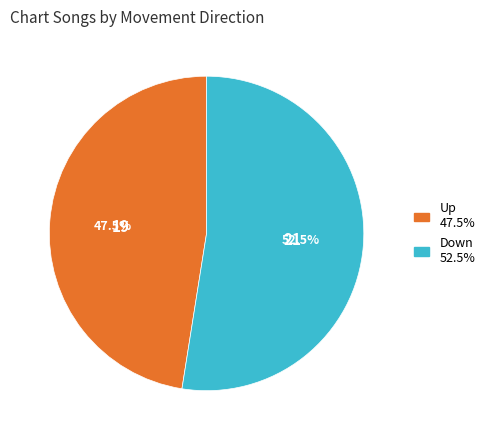

Is there a majority slice in this chart?

Yes